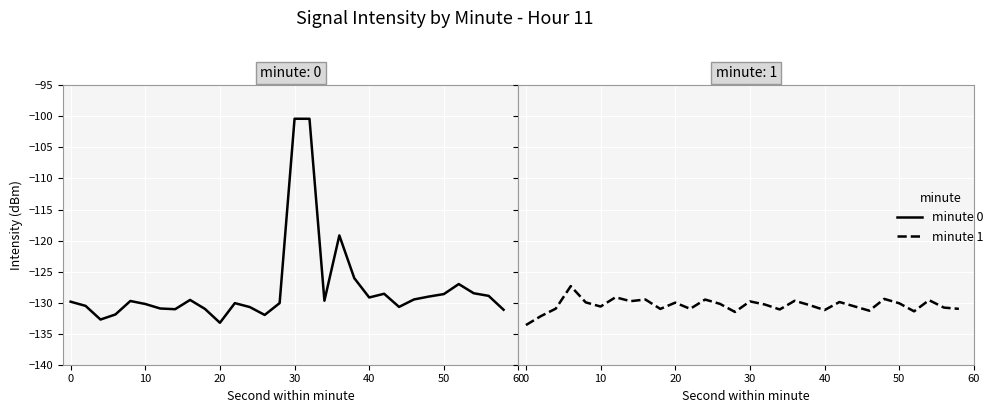

At how many categories does at least one series exceed -115?

2